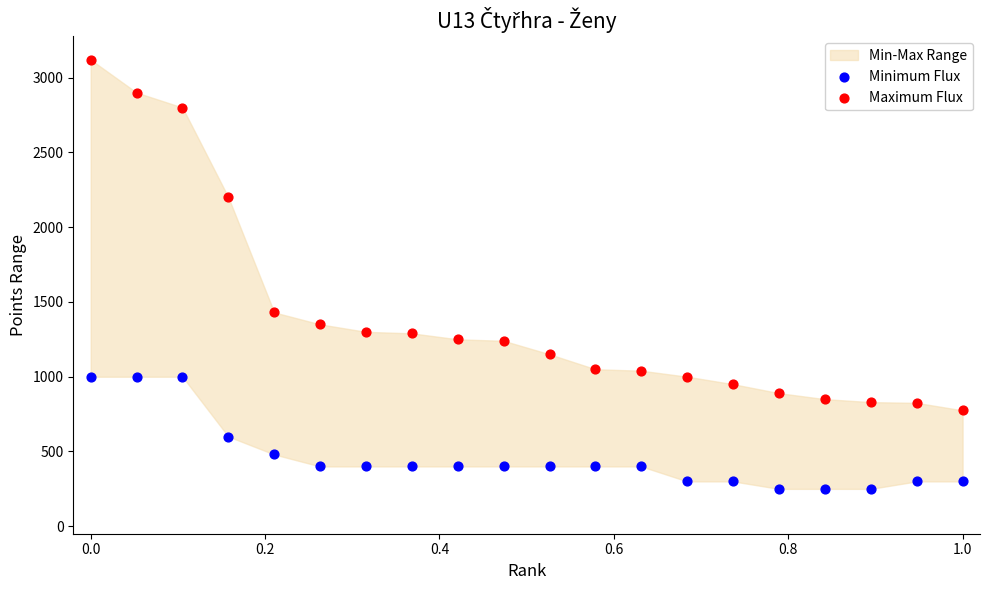

Which series has the widest spread of Y values?

Maximum Flux